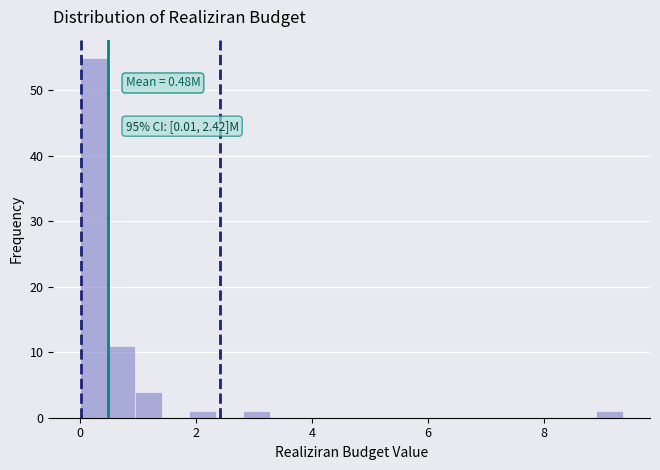

Read against the x-axis, roughly where is the centre of the tallest bar?

0.2